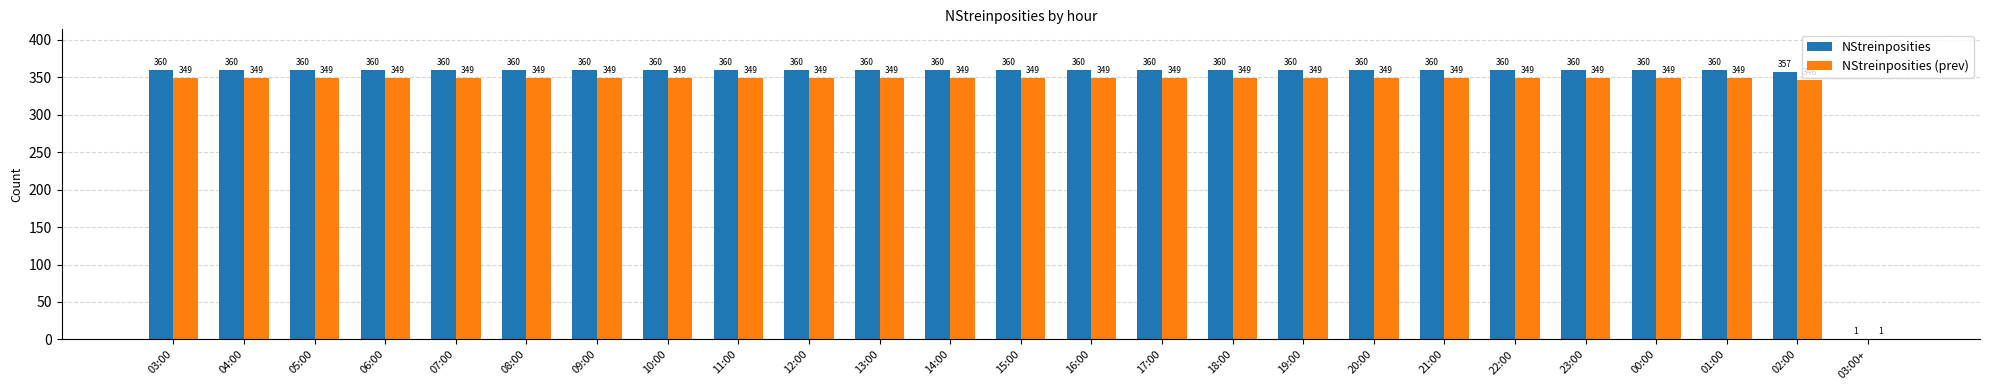

Which series has the largest total across all categories?

NStreinposities